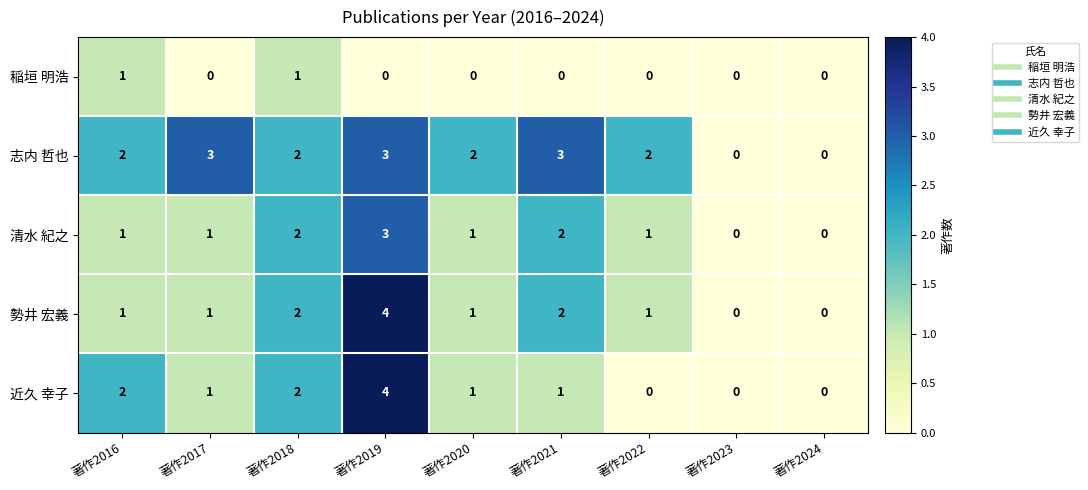

Which series has the largest total across all categories?

志内 哲也